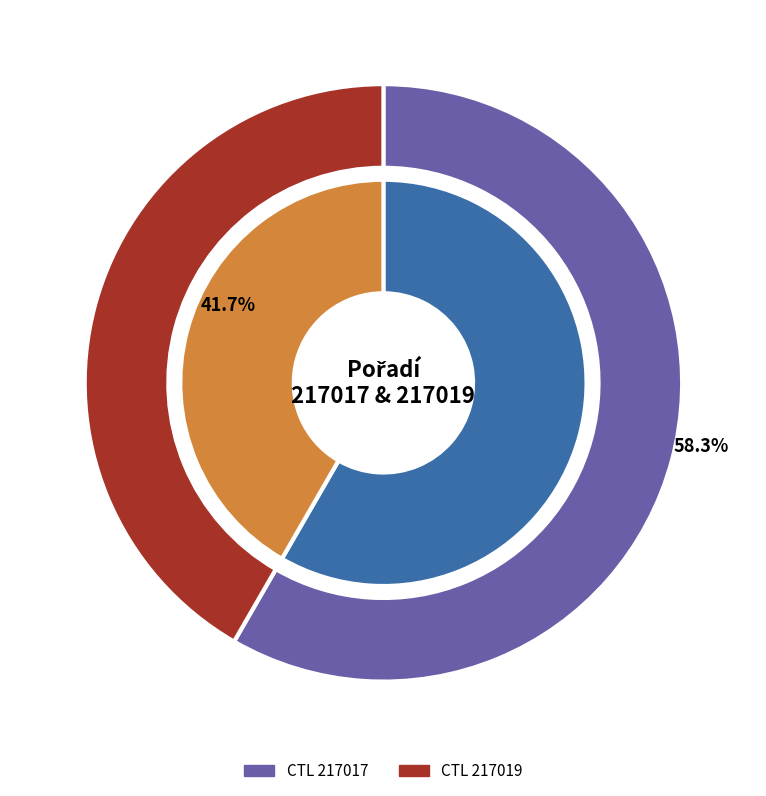

What is the ratio of the value at 217019 to the value at 217017?

0.7